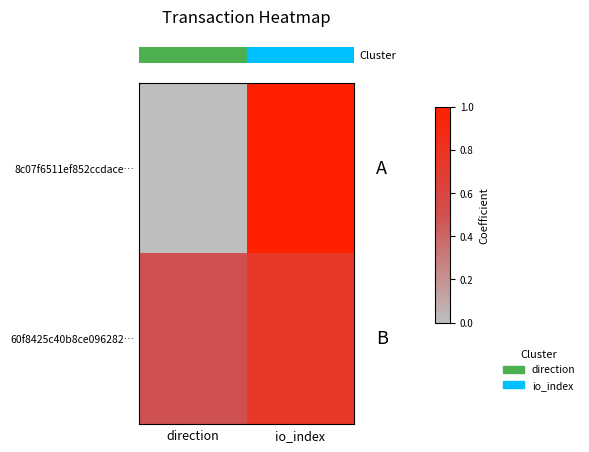

How many series are shown in this chart?

2